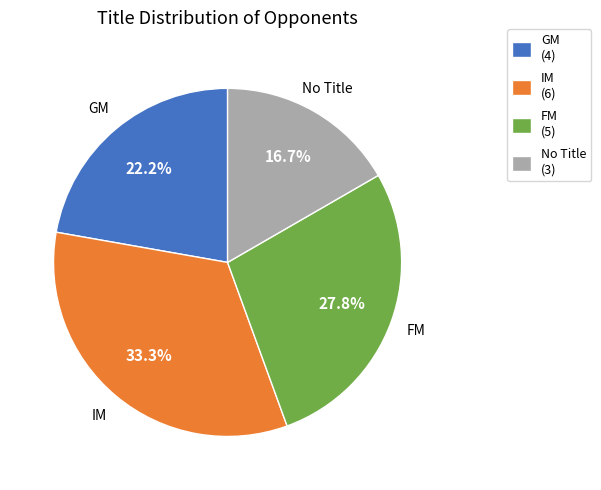

What percentage is the IM slice, to the nearest percent?

33%